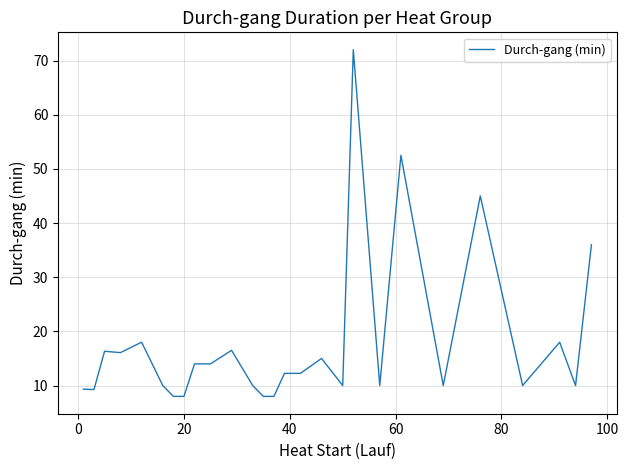

What is the maximum value shown in the chart?

72.0